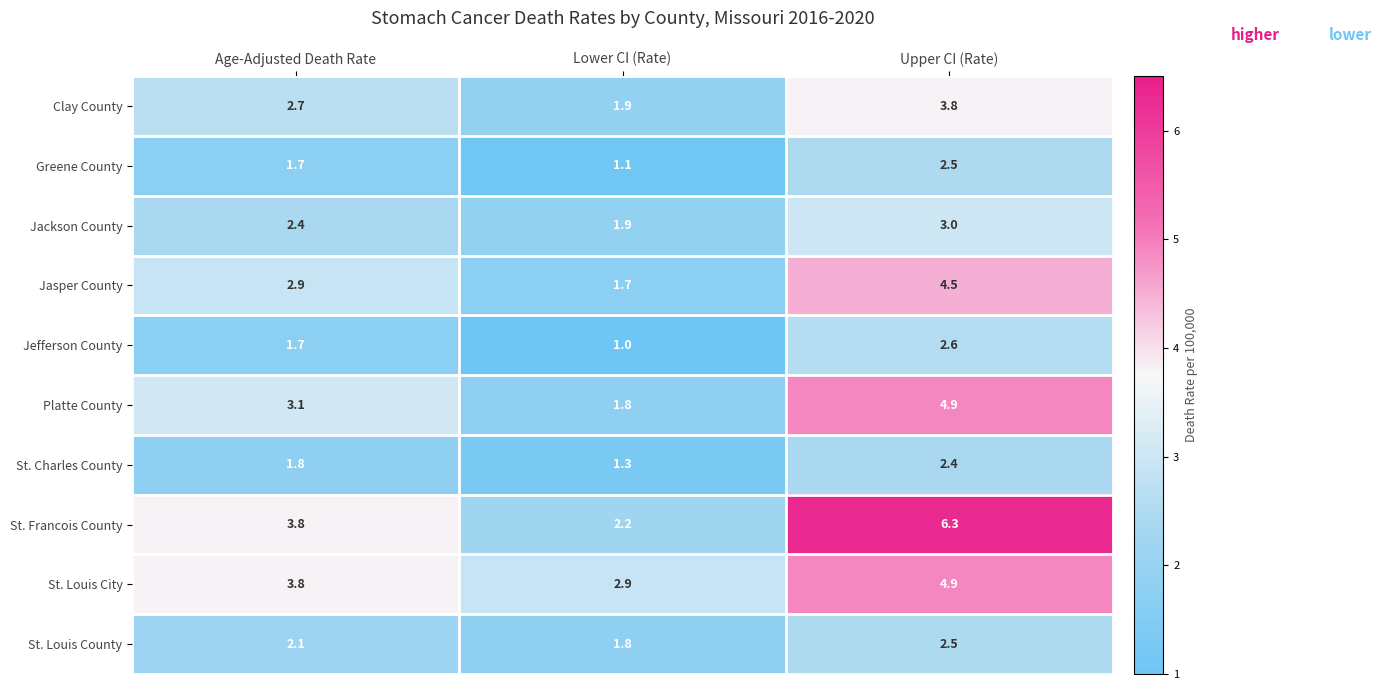

What is the smallest value displayed?

1.0